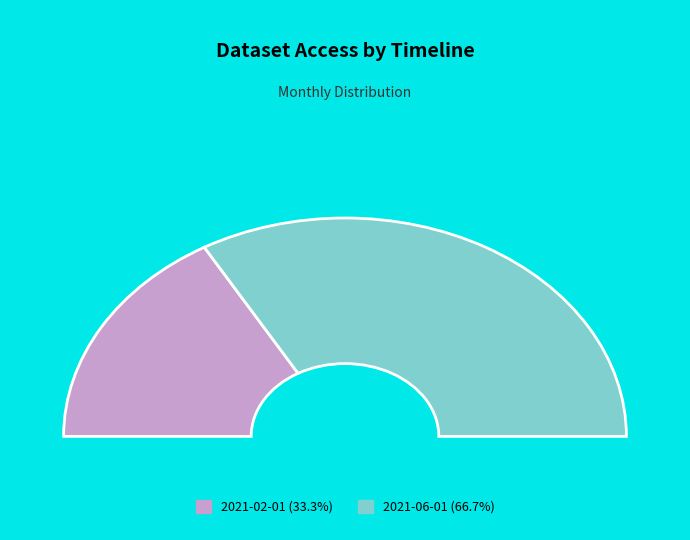

To the nearest percent, what is the difference between the 2021-03-01 and 2021-02-01 slice percentages?

33%